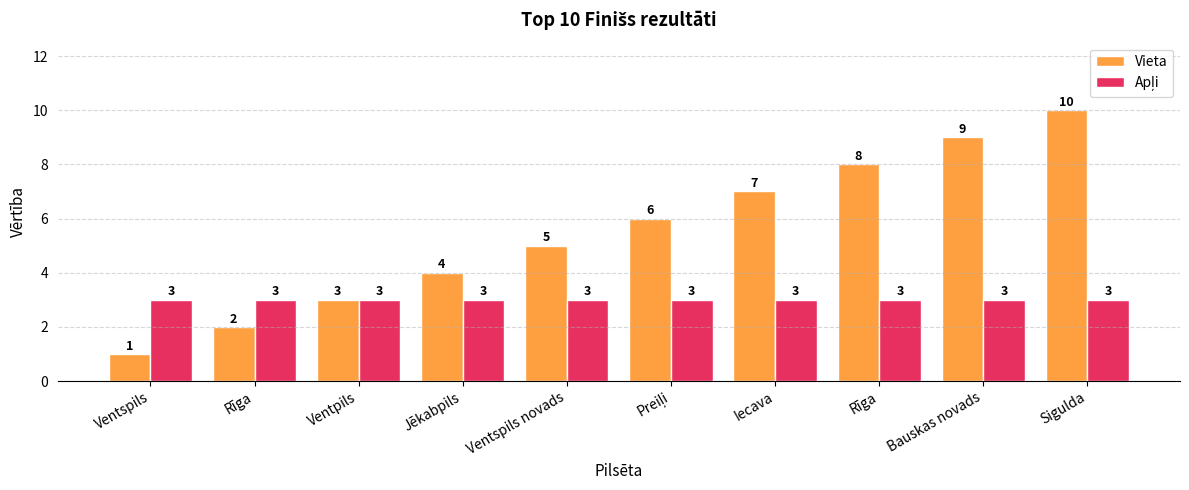

Rank the categories by Vieta value from highest to lowest.

Sigulda, Bauskas novads, Rīga, Iecava, Preiļi, Ventspils novads, Jēkabpils, Ventpils, Rīga, Ventspils